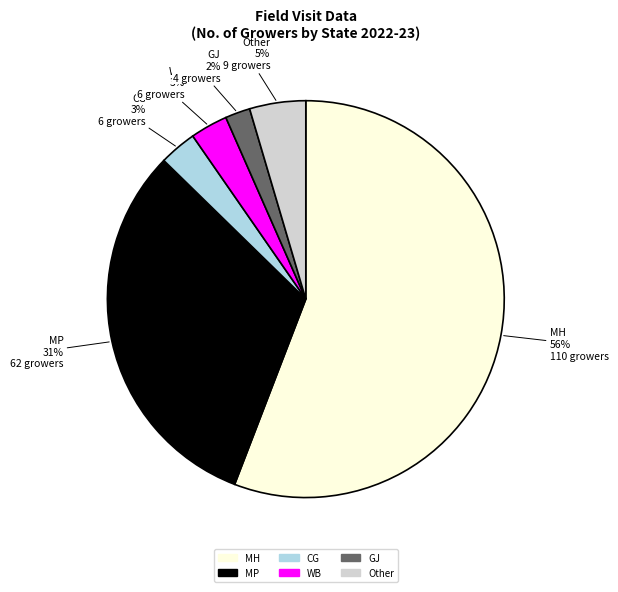

To the nearest percent, what is the average slice percentage?

17%